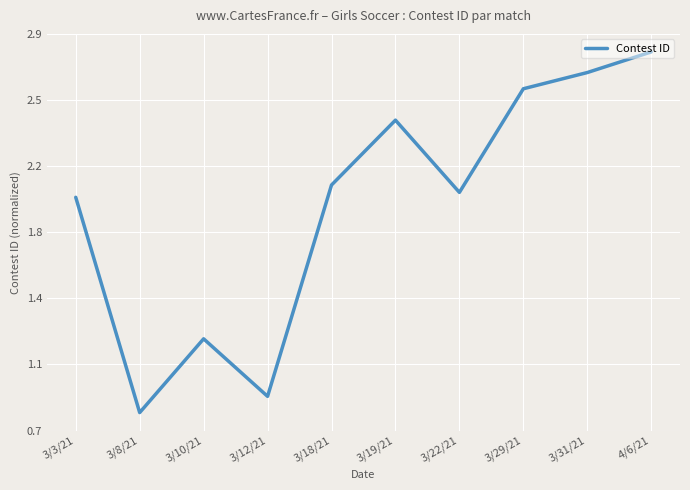

Does the chart display data point markers on the line(s)?

No